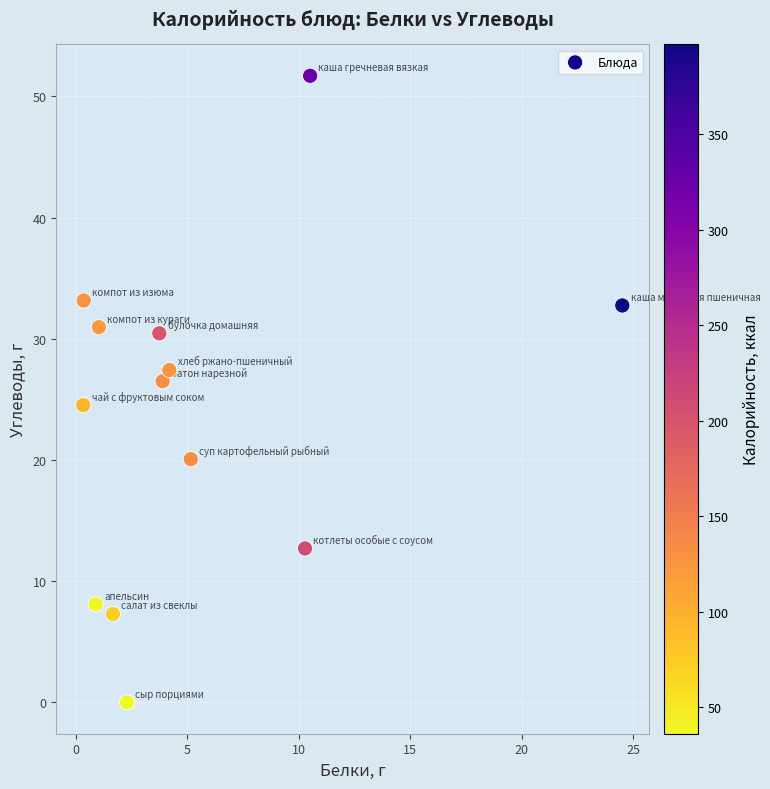

What is the range of Y values (max minus min)?

51.7